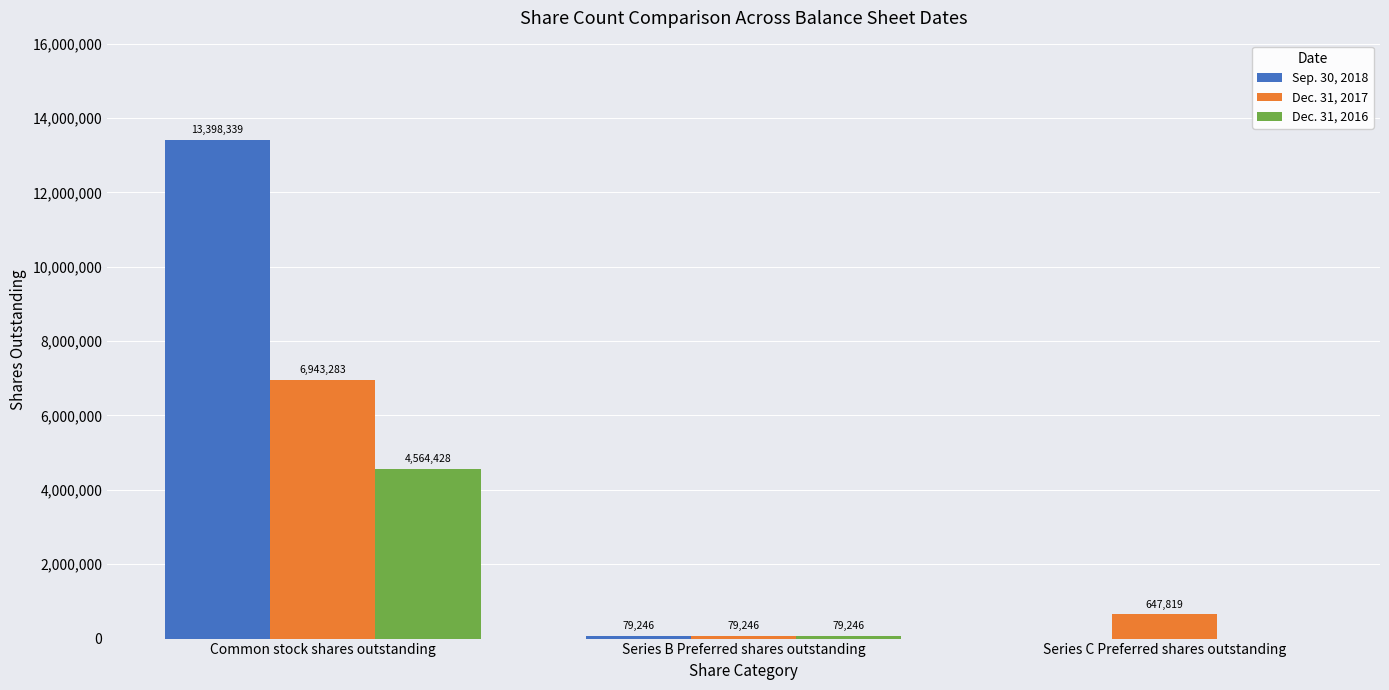

What is the maximum value for Dec. 31, 2016?

4564428